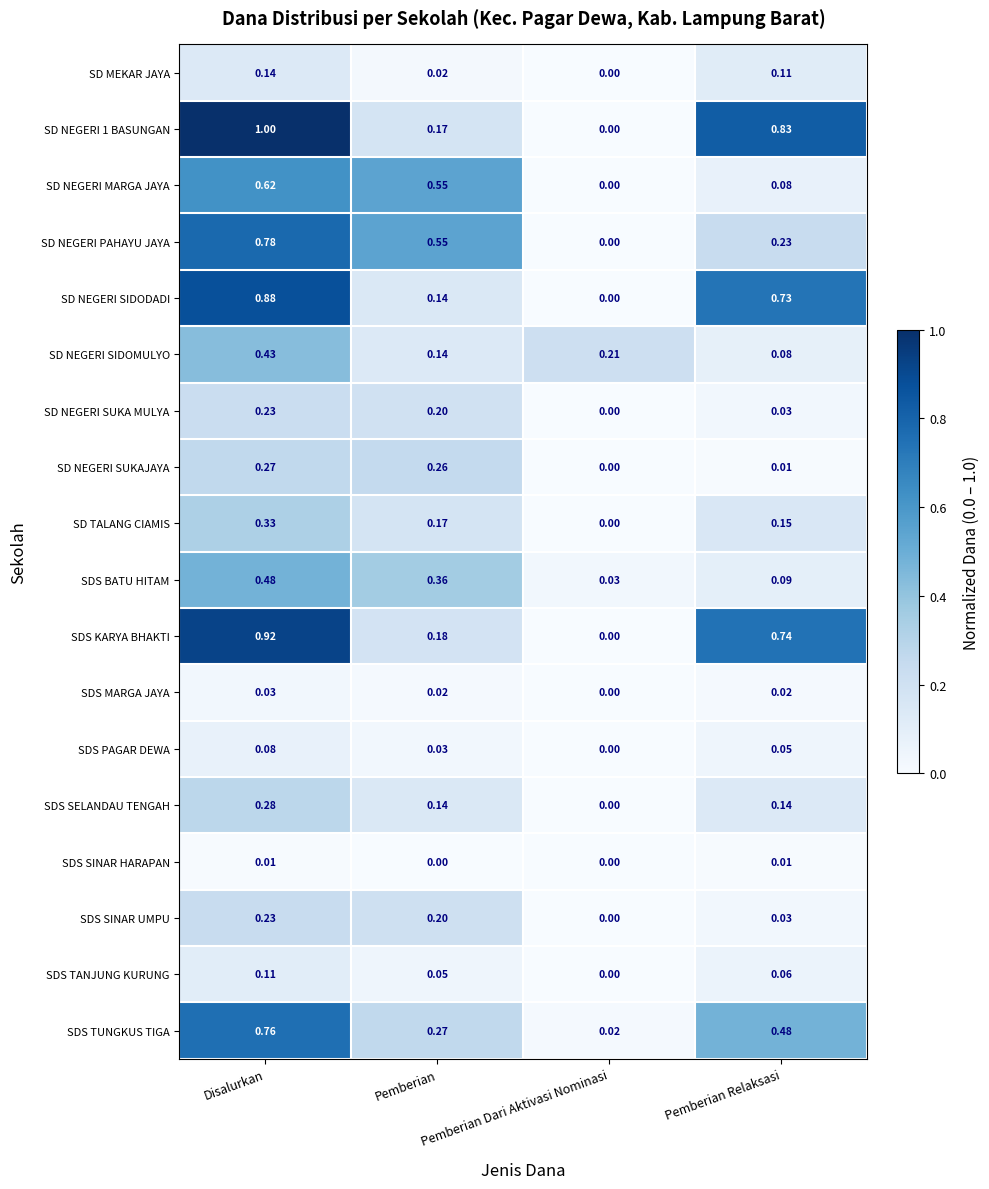

What is the total value across all series at Pemberian?

3.5